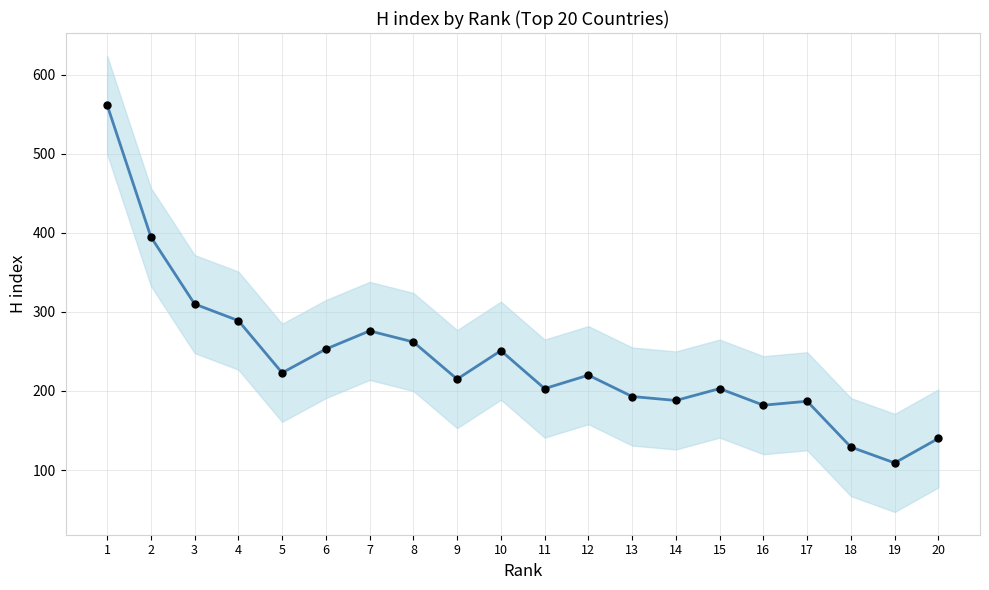

At how many categories does at least one series exceed 533?

1